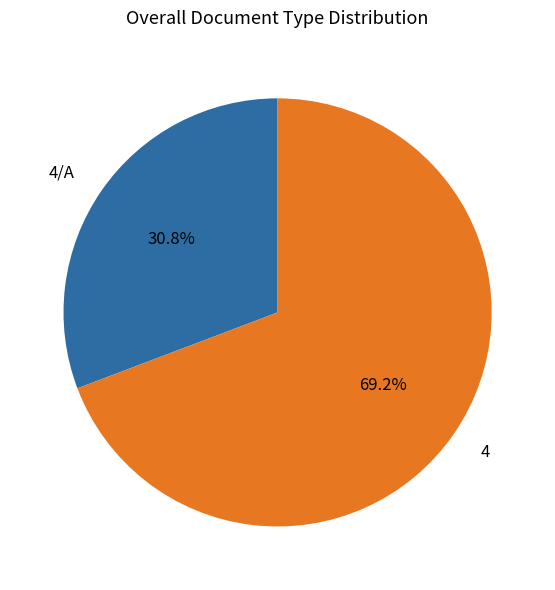

Between 4/A and 4, which is larger?

4